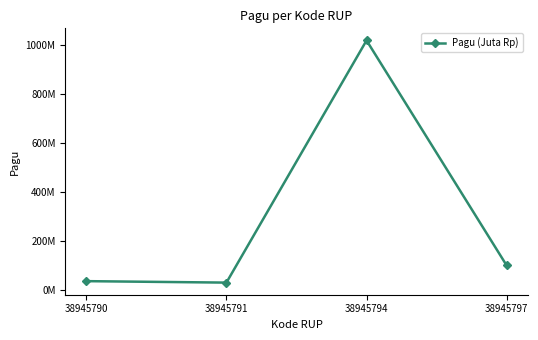

Does the chart have visible grid lines?

No